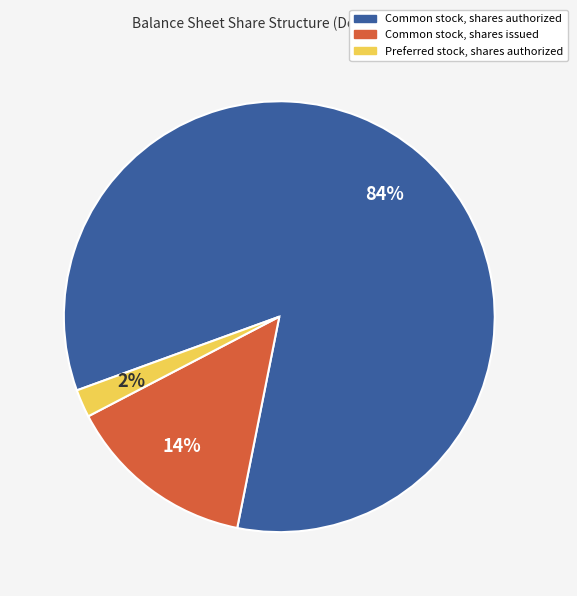

Rank the categories by value from lowest to highest.

Preferred stock, shares authorized, Common stock, shares issued, Common stock, shares authorized